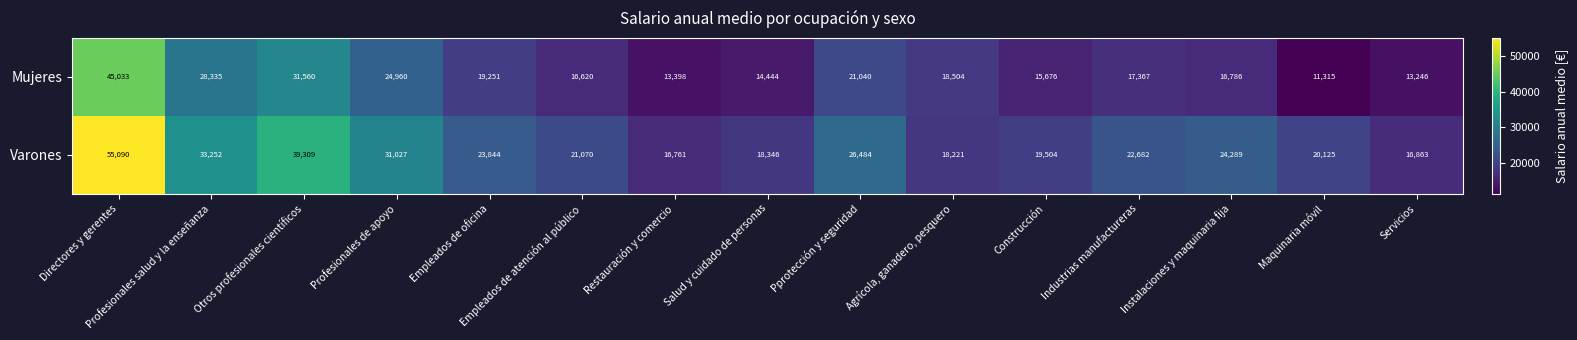

Which series has the largest total across all categories?

Varones